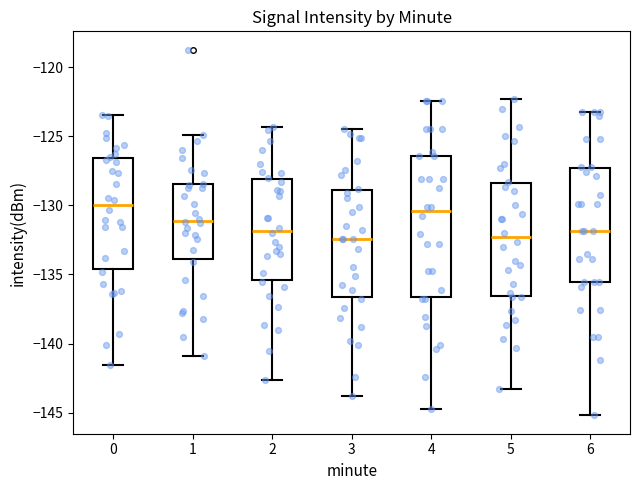

Reading left to right, transcribe this box plot: for each box, give where its median line is, the range the box spans, and where its two whiskers end, as read against the y-axis. The values are not printed on the chart, so give them approximately, as read against the axis.

0: median -130.0, box -134.5 to -126.5, whiskers -141.5 to -123.5
1: median -131.0, box -134.0 to -128.5, whiskers -141.0 to -125.0
2: median -132.0, box -135.5 to -128.0, whiskers -142.5 to -124.5
3: median -132.5, box -136.5 to -129.0, whiskers -144.0 to -124.5
4: median -130.5, box -136.5 to -126.5, whiskers -145.0 to -122.5
5: median -132.5, box -136.5 to -128.5, whiskers -143.5 to -122.5
6: median -132.0, box -135.5 to -127.5, whiskers -145.0 to -123.0